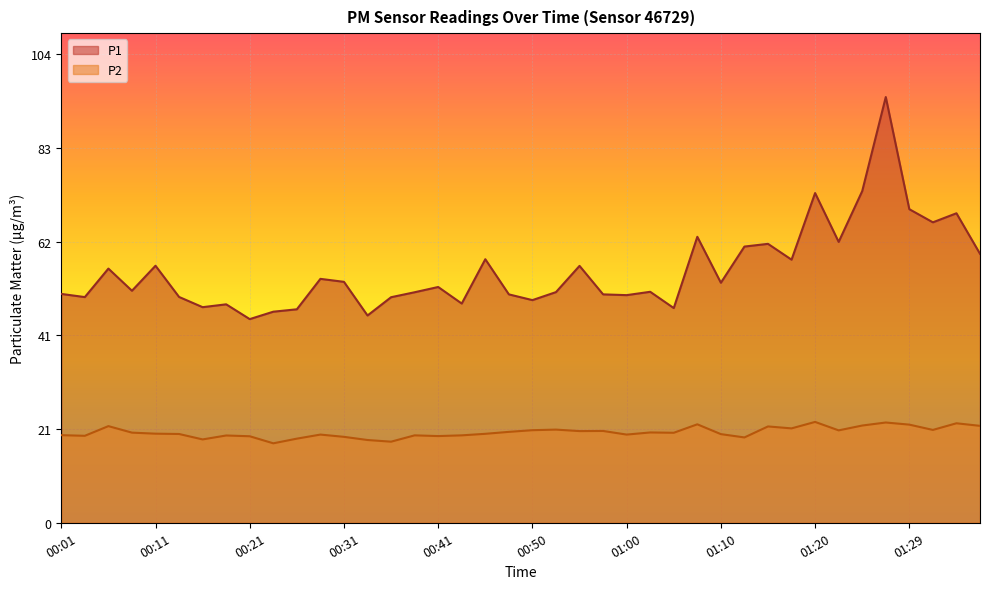

Between 01:22 and 01:37, which series saw the biggest shift?

P1